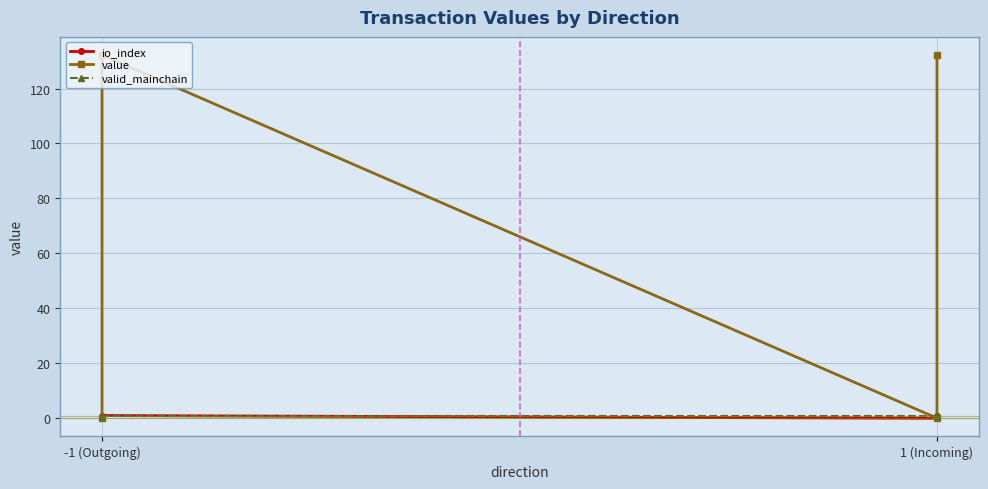

Rank the series at -1 (Outgoing) from highest to lowest value.

valid_mainchain, value, io_index